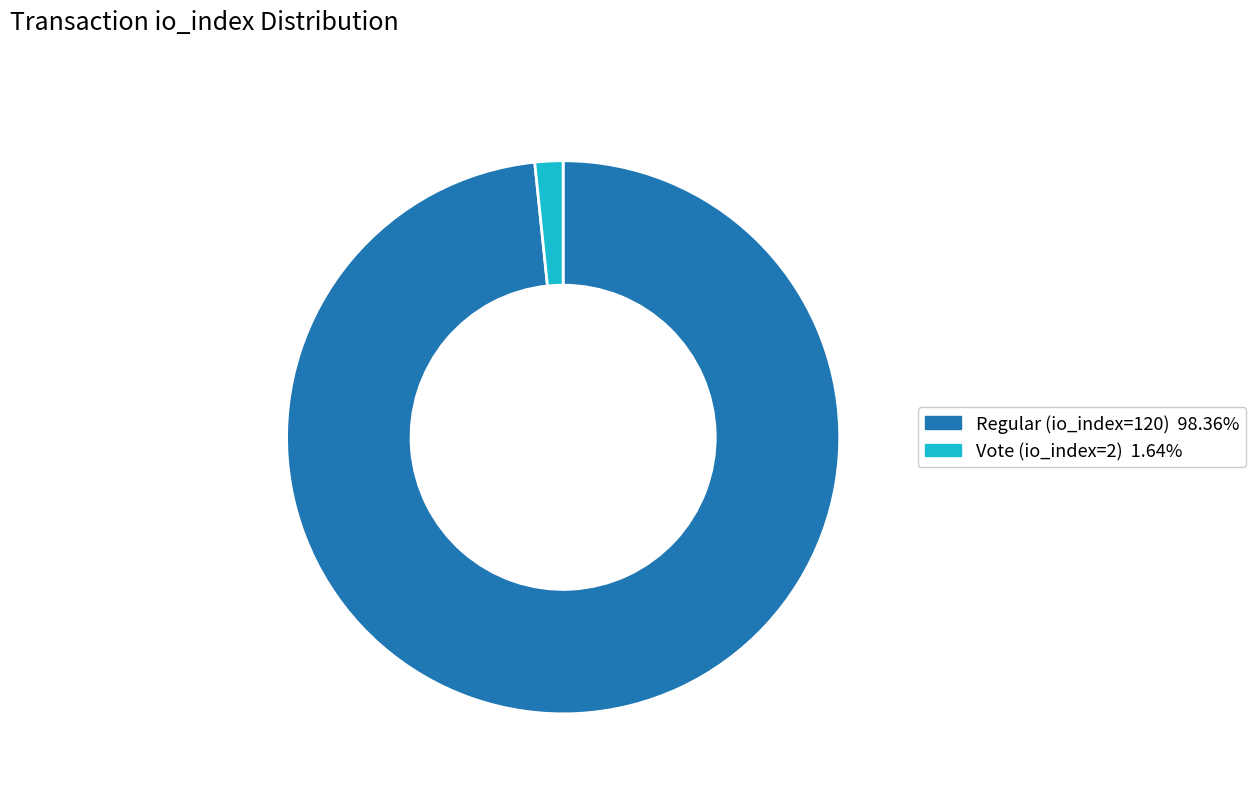

Rank the categories by value from highest to lowest.

Regular (io_index=120), Vote (io_index=2)